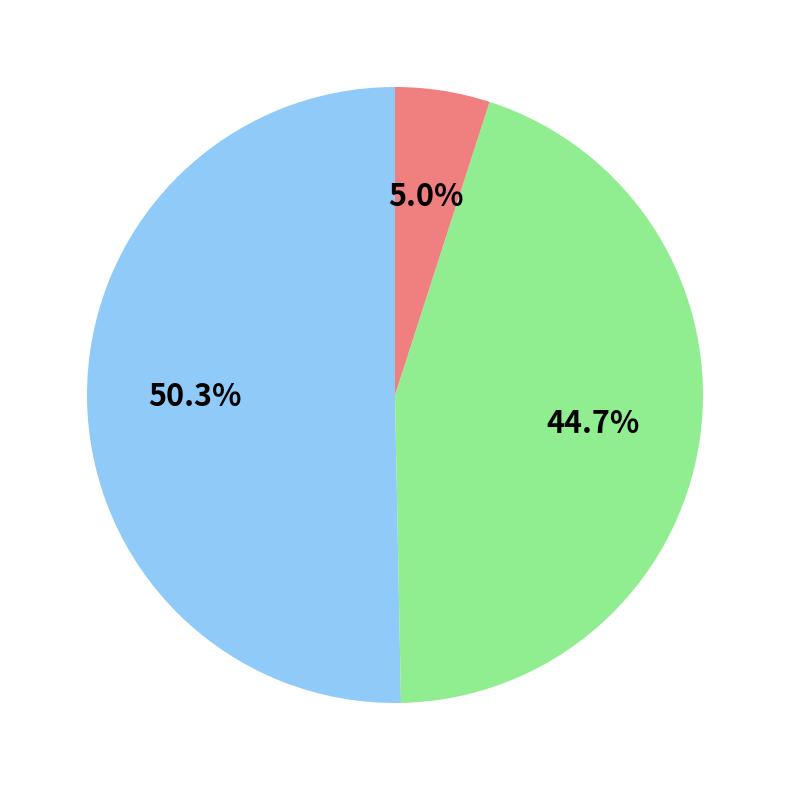

Is there a majority slice in this chart?

Yes